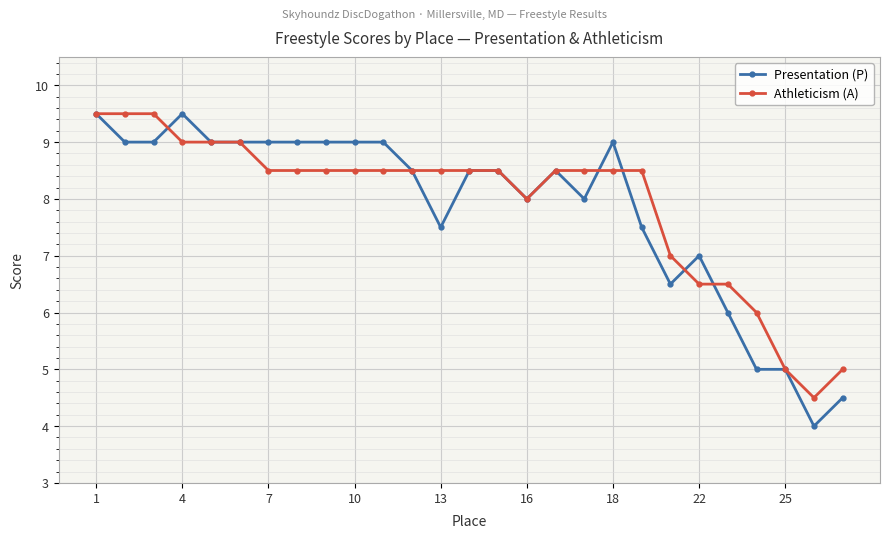

Which series has the largest range (max minus min)?

Presentation (P)